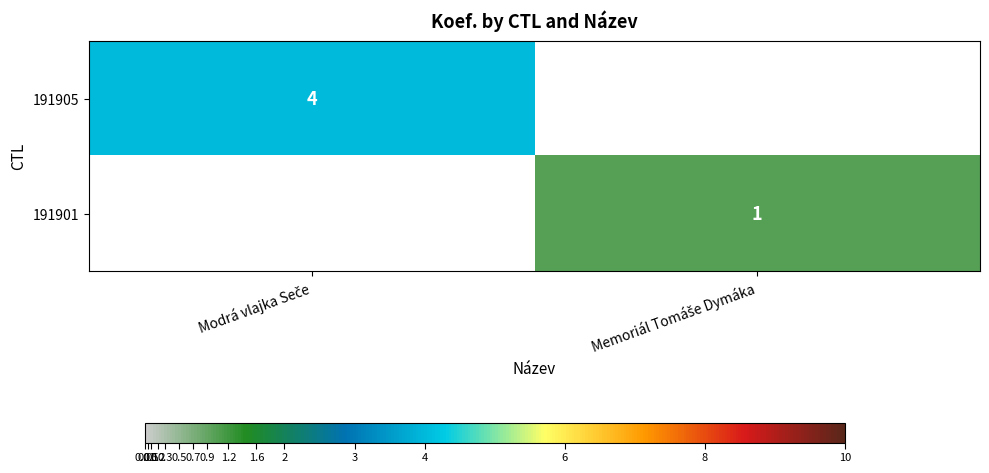

Which label corresponds to the largest value in the chart?

Modrá vlajka Seče